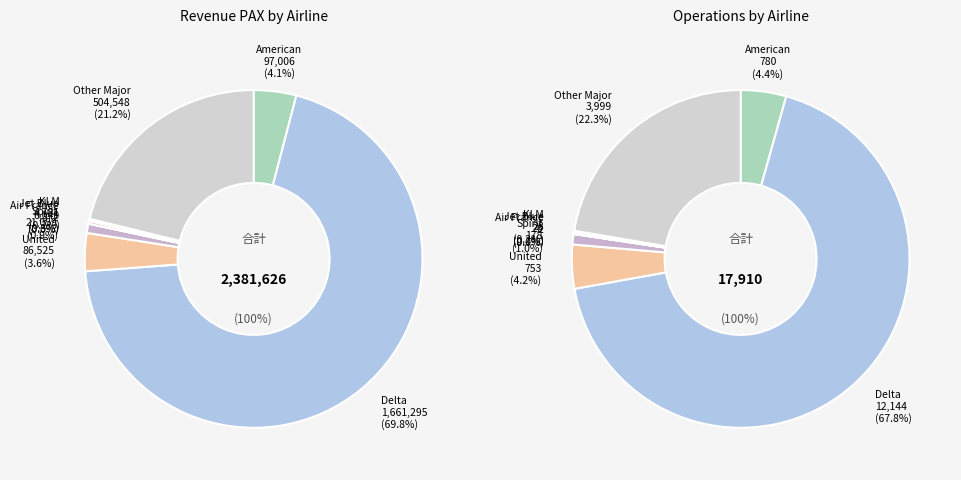

Which slice is the largest?

Delta